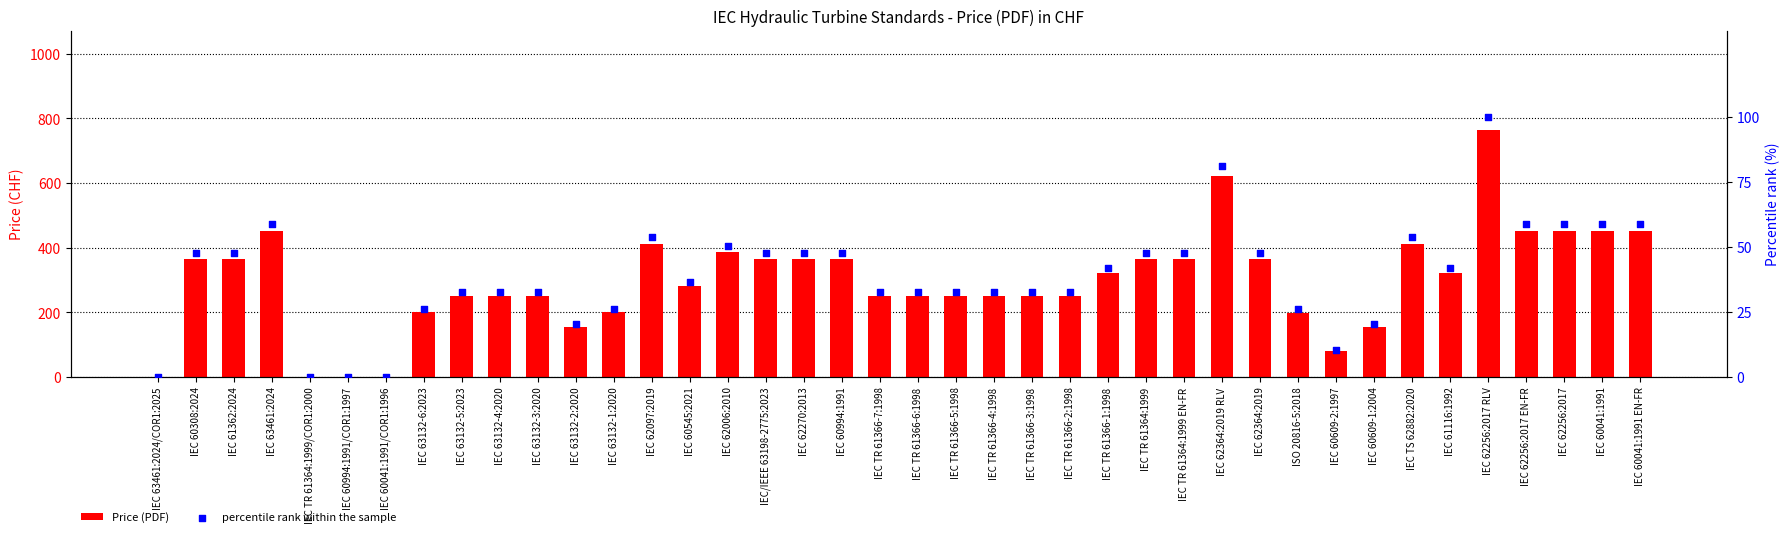

What are all the series names shown in the legend?

Price (PDF), percentile rank within the sample